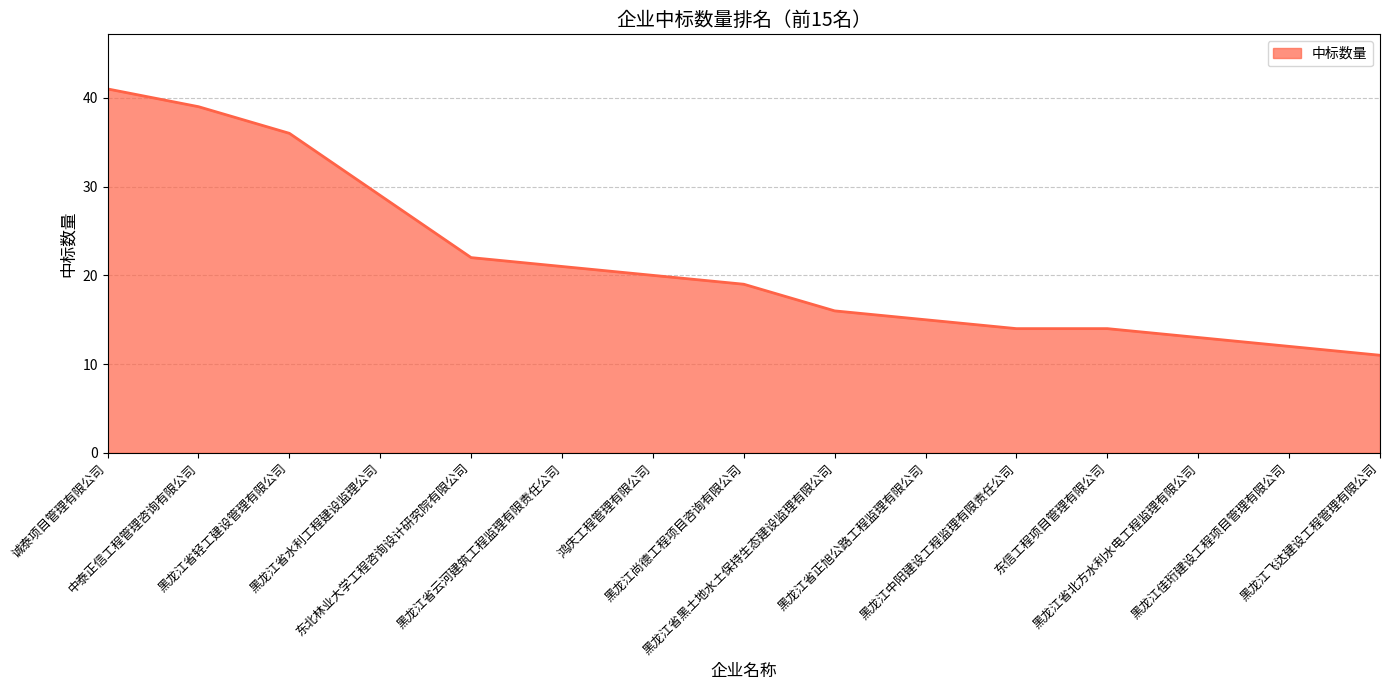

Which has a higher value, 东北林业大学工程咨询设计研究院有限公司 or 黑龙江省水利工程建设监理公司?

黑龙江省水利工程建设监理公司